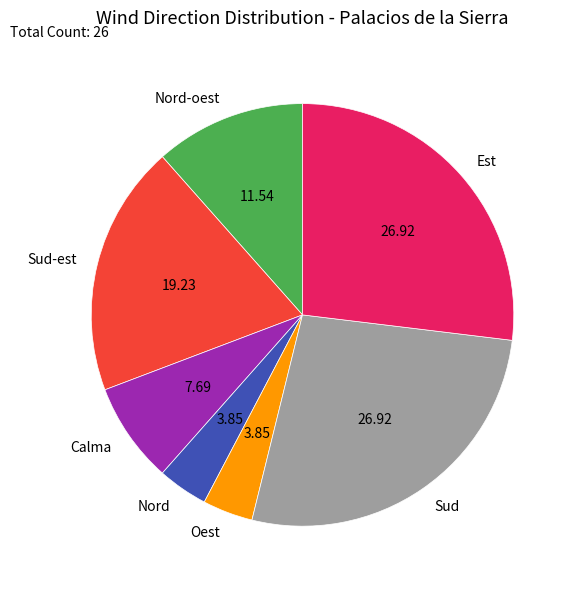

Does Nord represent more than half of the total?

No